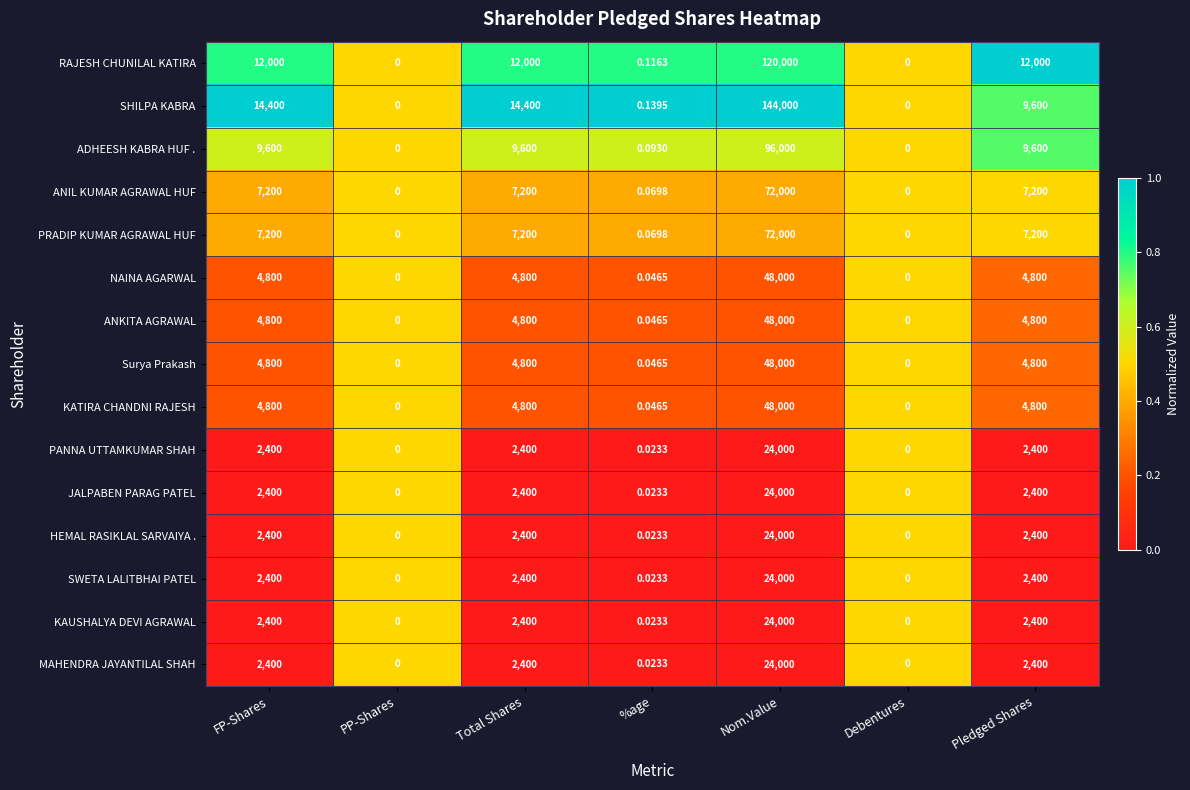

Which series has the largest total across all categories?

SHILPA KABRA